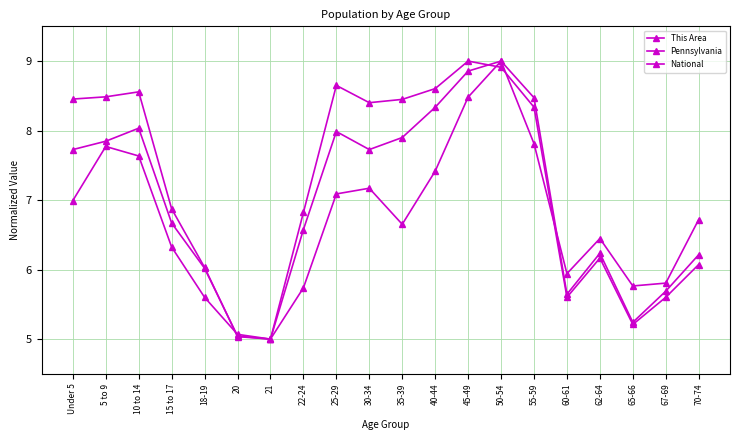

List the series in order of their overall mean, highest first.

National, Pennsylvania, This Area